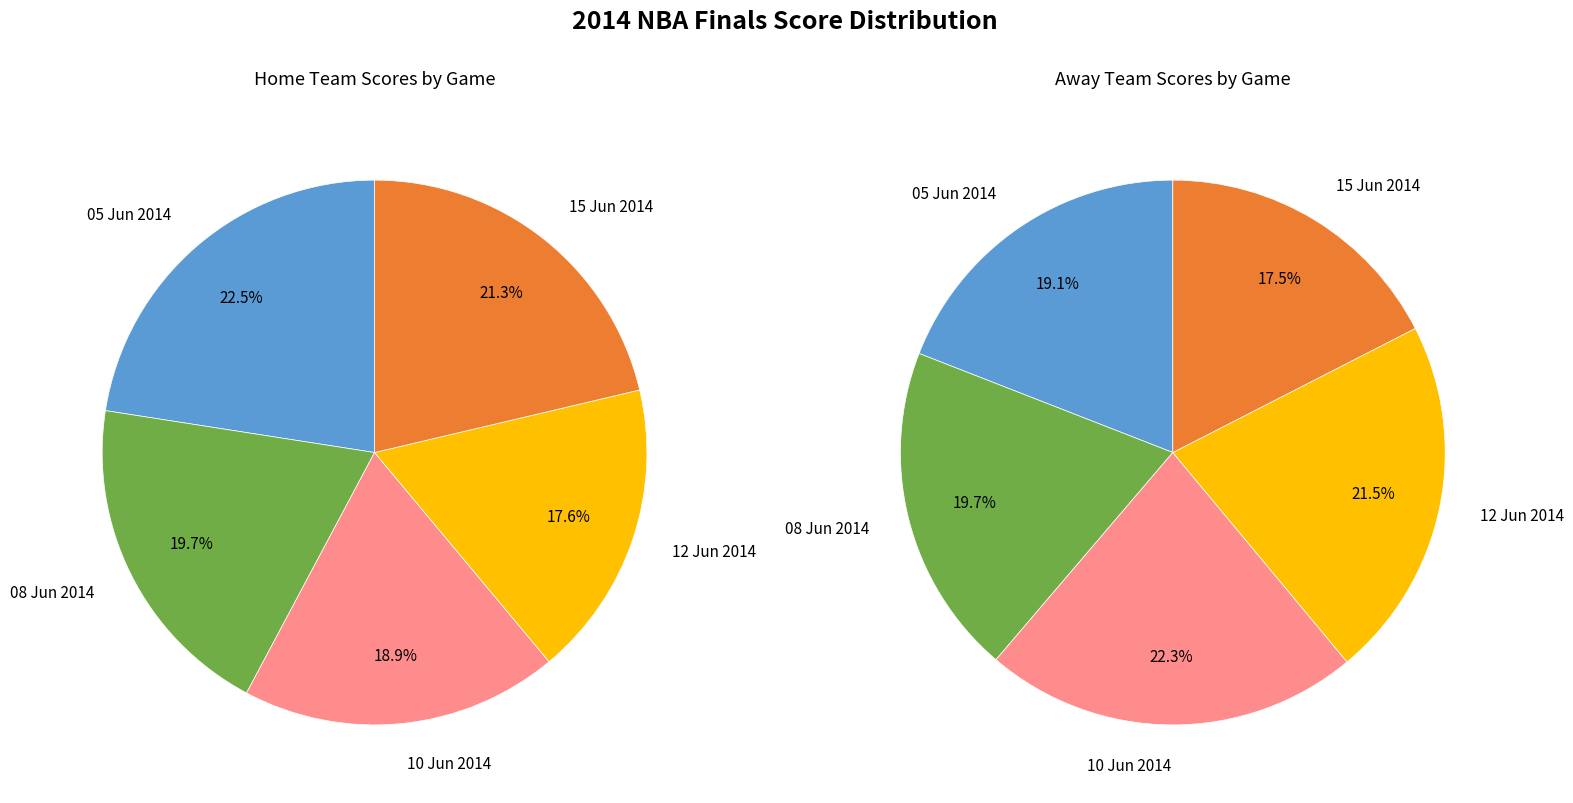

True or false: 10 Jun 2014 accounts for 24% of the total.

False